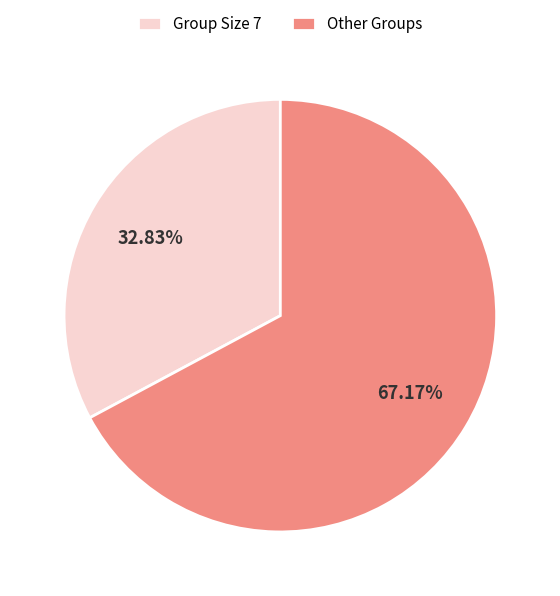

Which has a higher value, Group Size 7 or Other Groups?

Other Groups